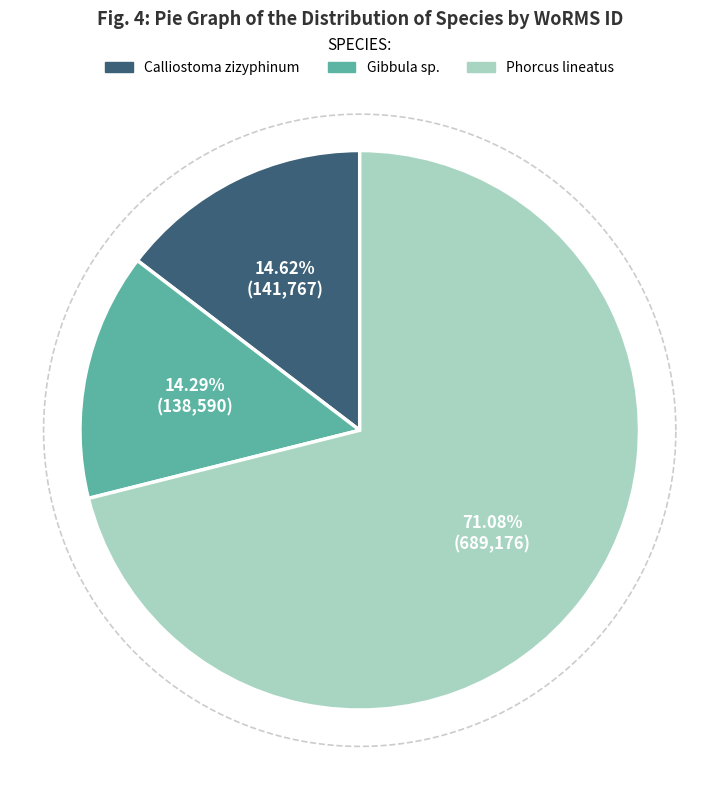

What is the smallest slice in the pie chart?

Gibbula sp.